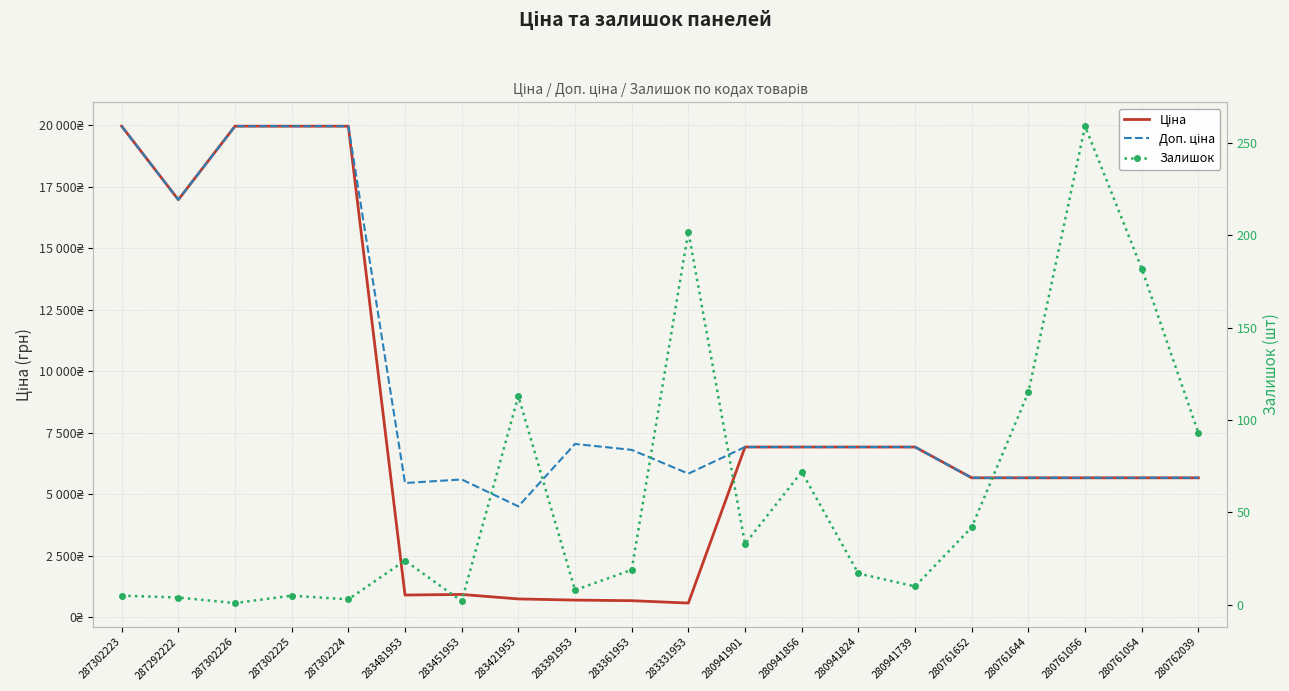

True or false: Ціна has a value of 1180.9 at 283361953.

False